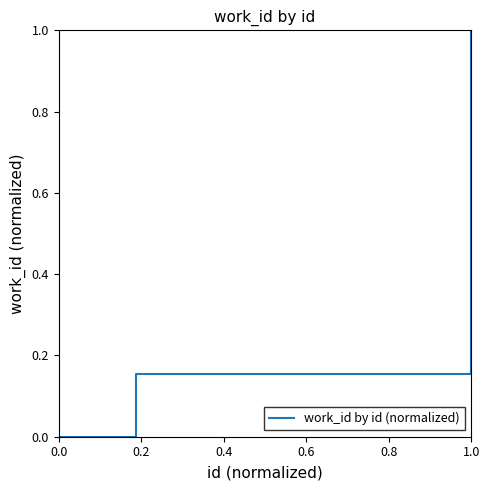

True or false: the data has more than 2 interior local peaks.

False